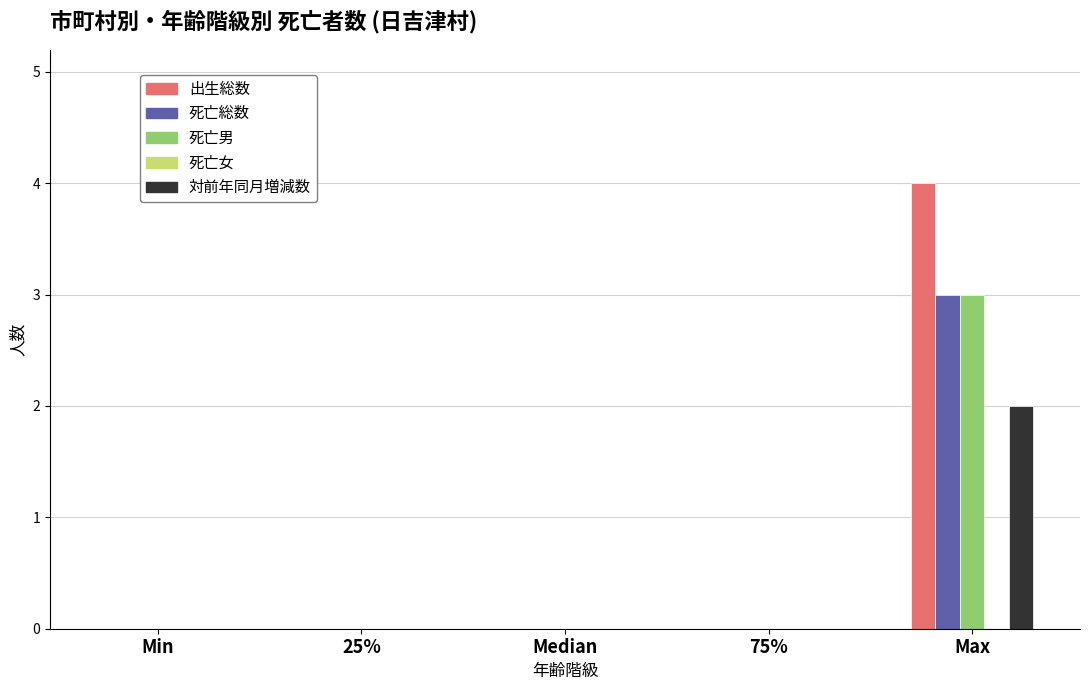

What is the sum of all 死亡総数 values?

3